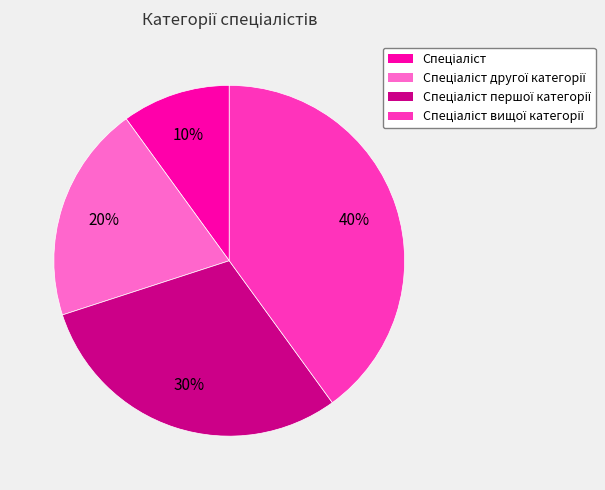

Is there a majority slice in this chart?

No